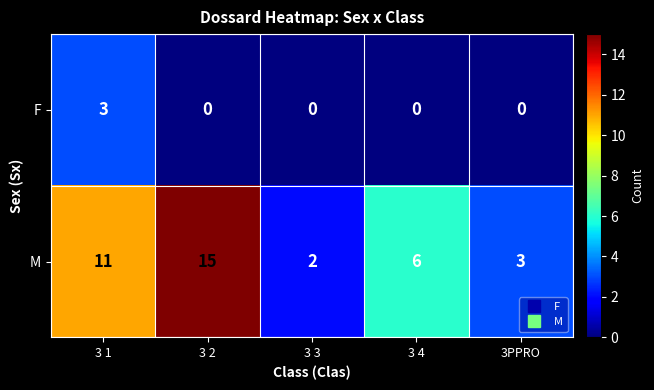

What is the average value of the M series?

7